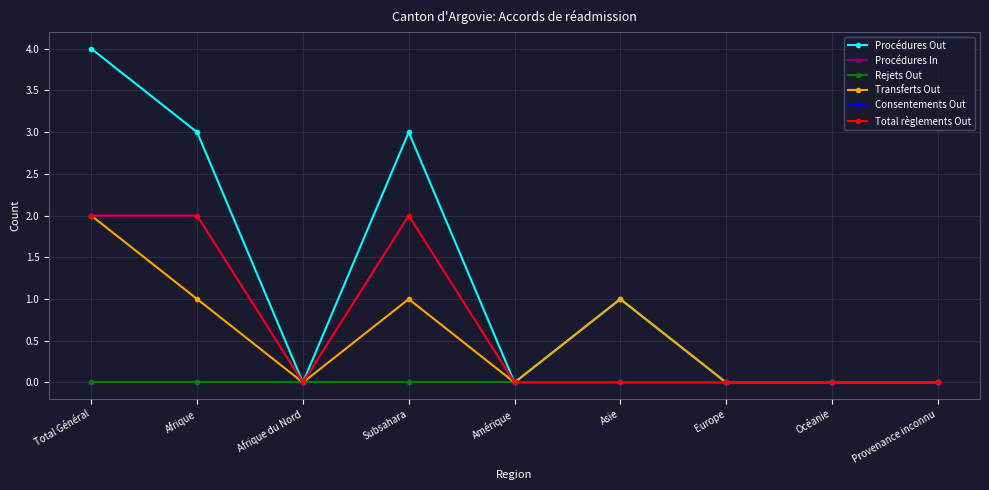

Is this an area chart (filled region under the line)?

No